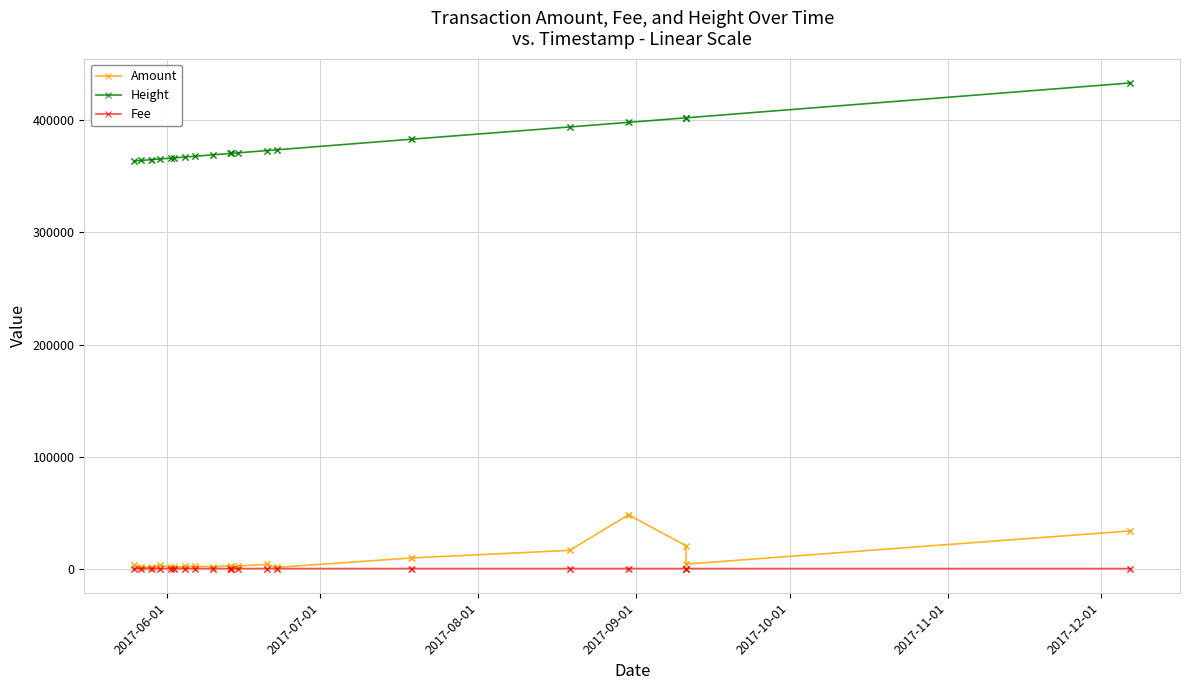

Rank the series by their maximum value, from highest to lowest.

Height, Amount, Fee